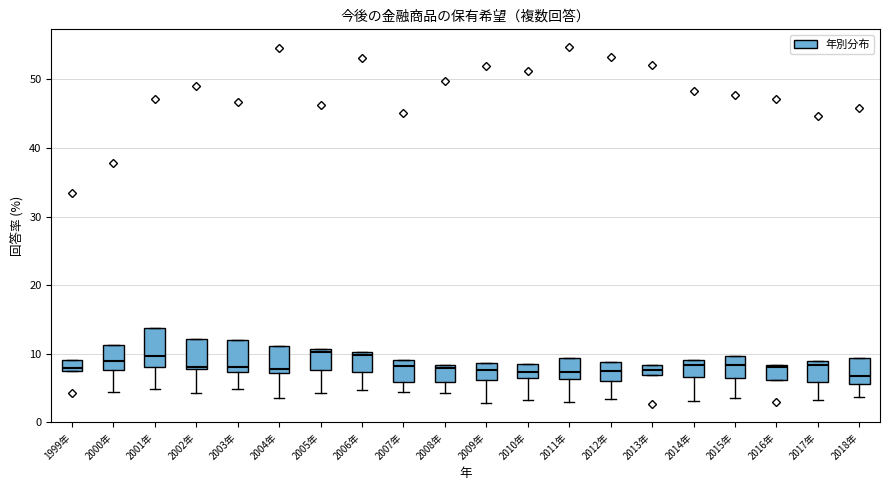

Where does the median line of the box for 2000年 sit on the y-axis? The values are not printed on the chart, so give them approximately, as read against the axis.

9